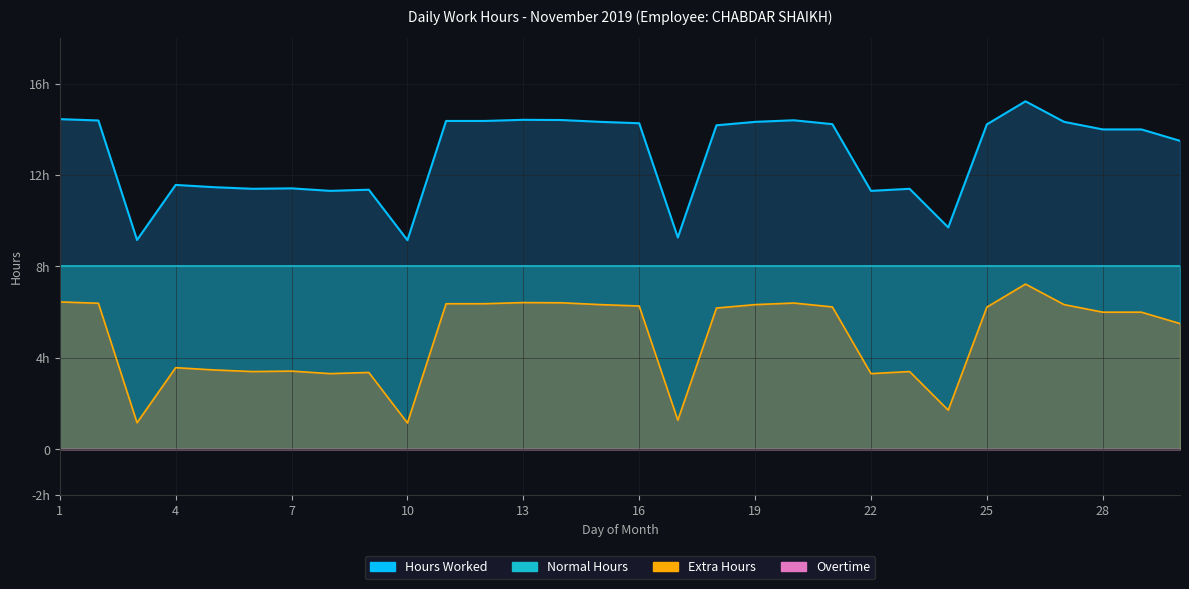

Where is the first local minimum for Extra Hours?

3